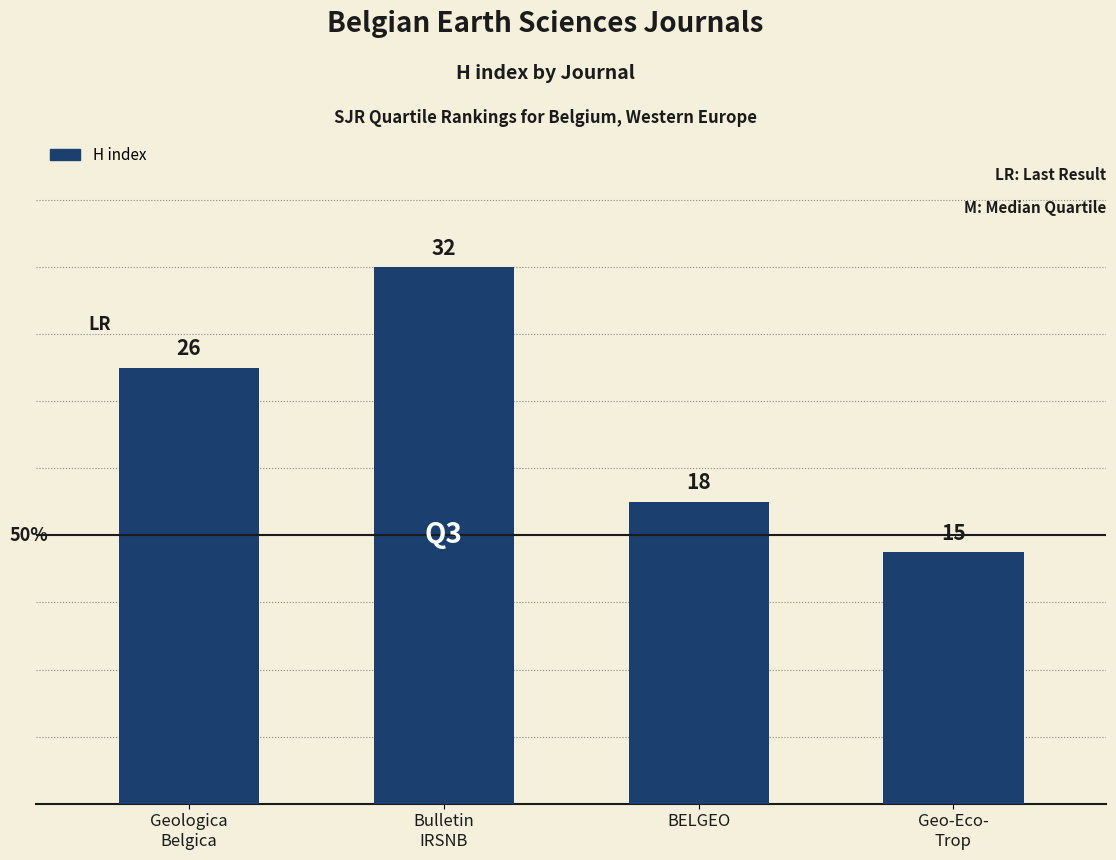

Rank the categories by value from highest to lowest.

Bulletin
IRSNB, Geologica
Belgica, BELGEO, Geo-Eco-
Trop